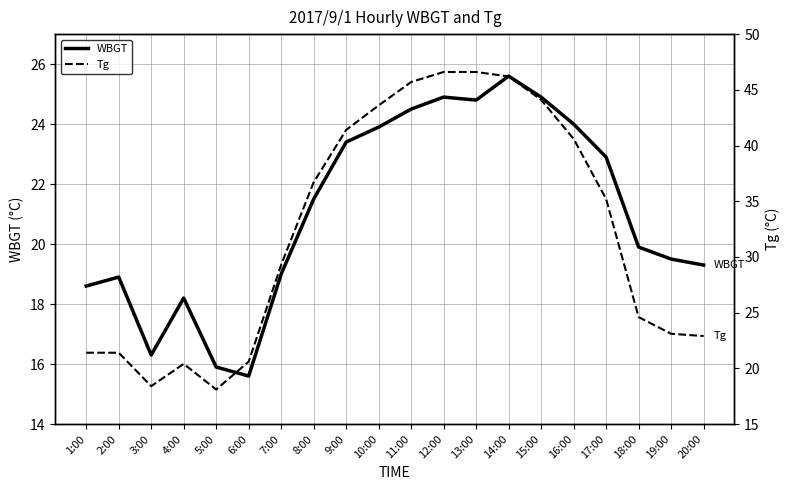

At which category does WBGT reach its first local peak?

2:00